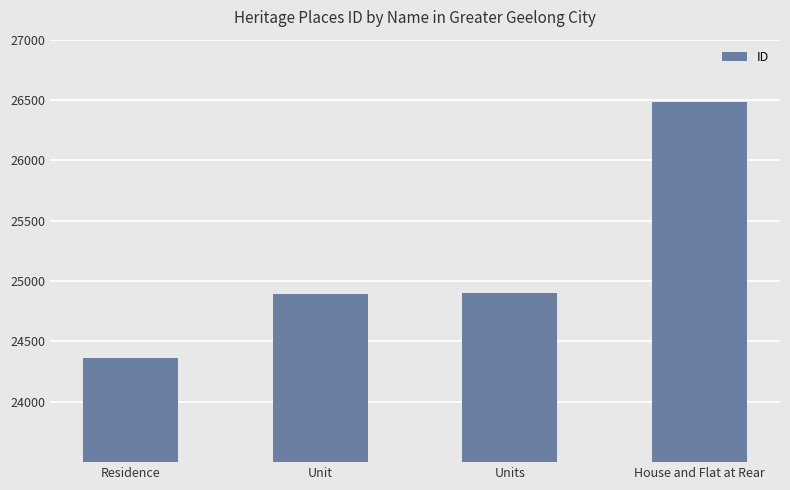

What value does the data have at Units?

24903